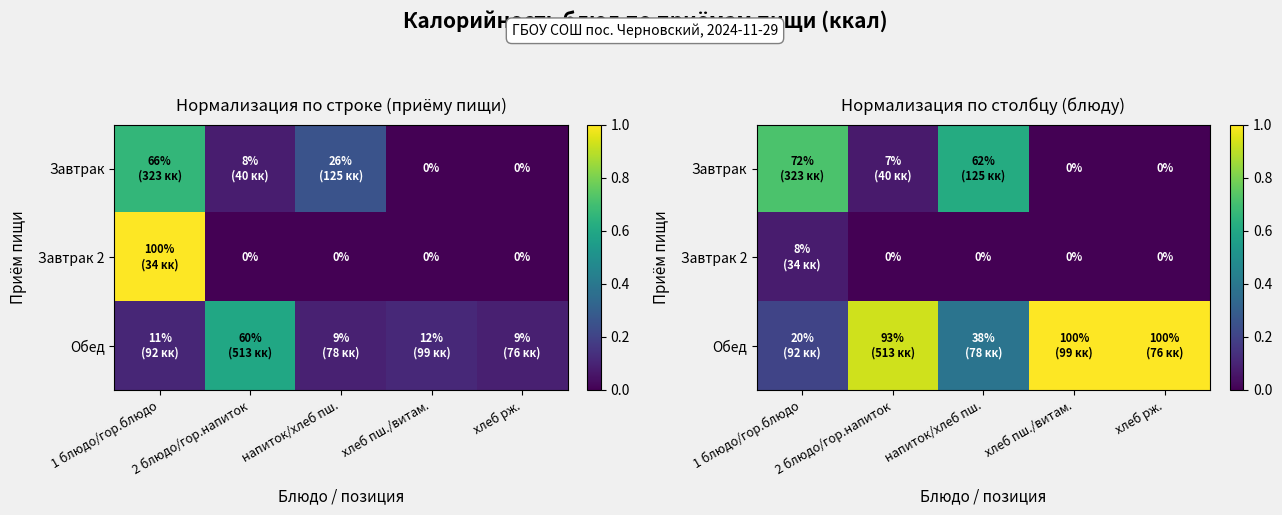

How many positive values does the Завтрак series have?

3